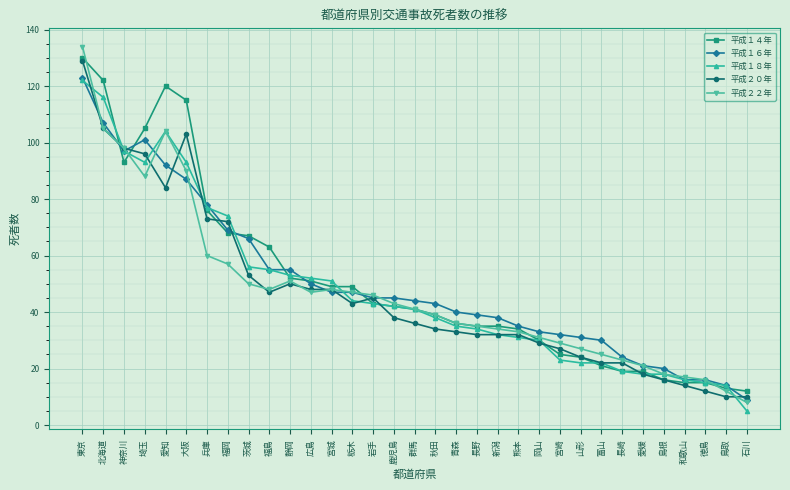

How many categories are shown in the chart?

33